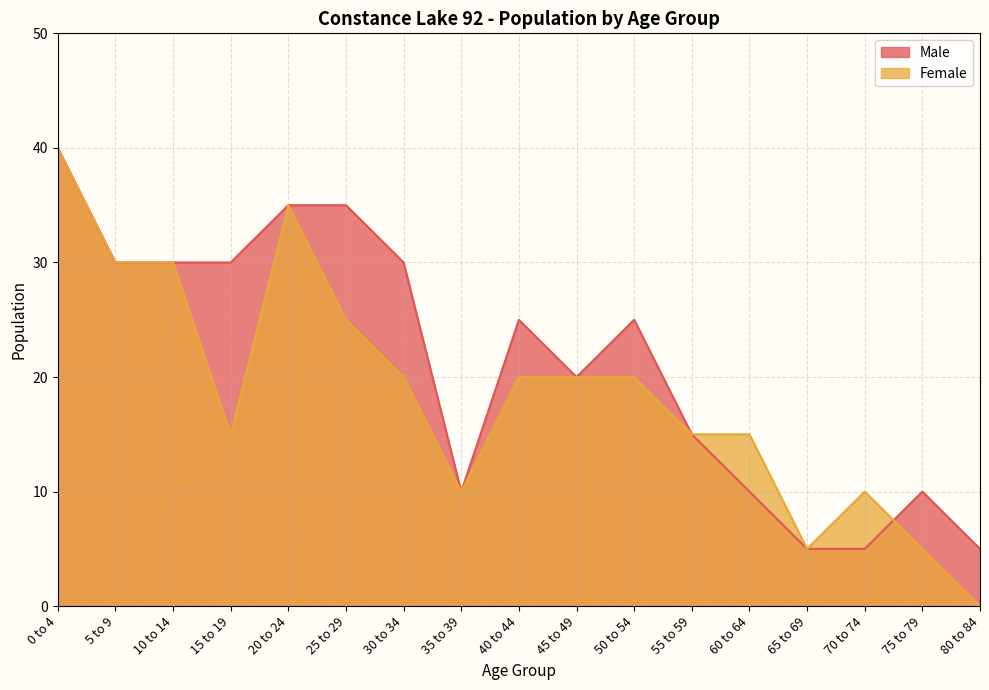

How many values in the Female series exceed 20?

5